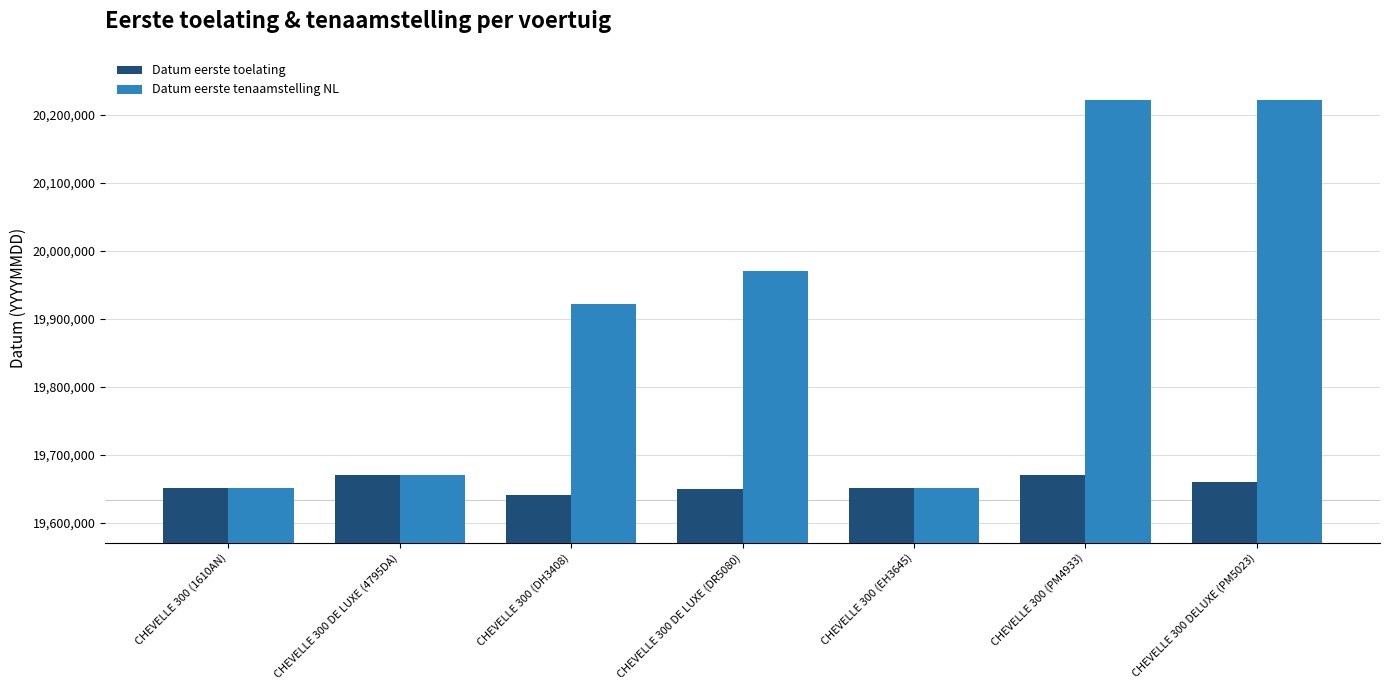

Which series has the largest range (max minus min)?

Datum eerste tenaamstelling NL